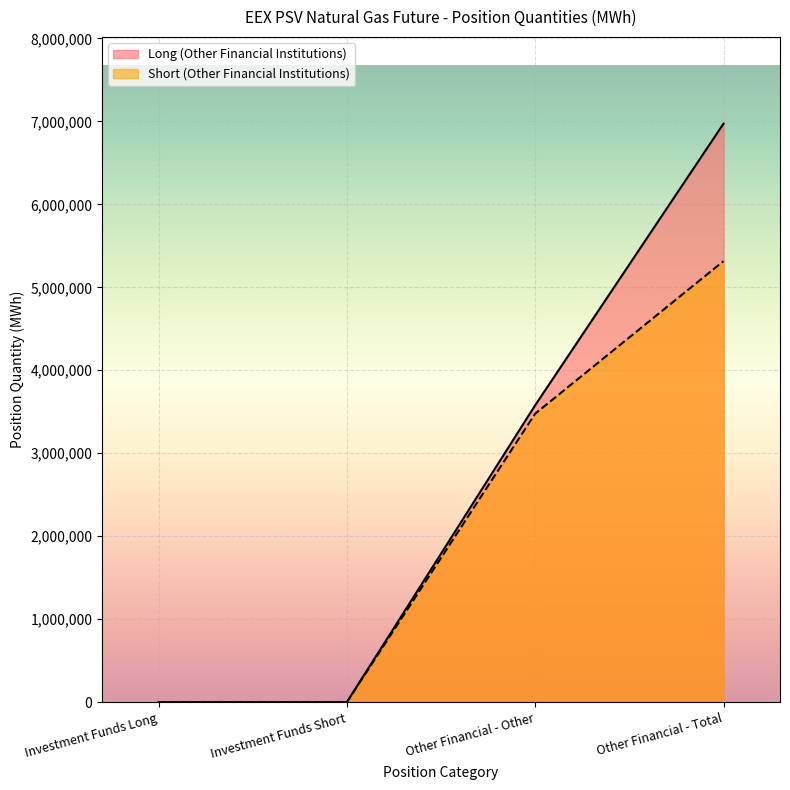

How many series are shown in this chart?

2